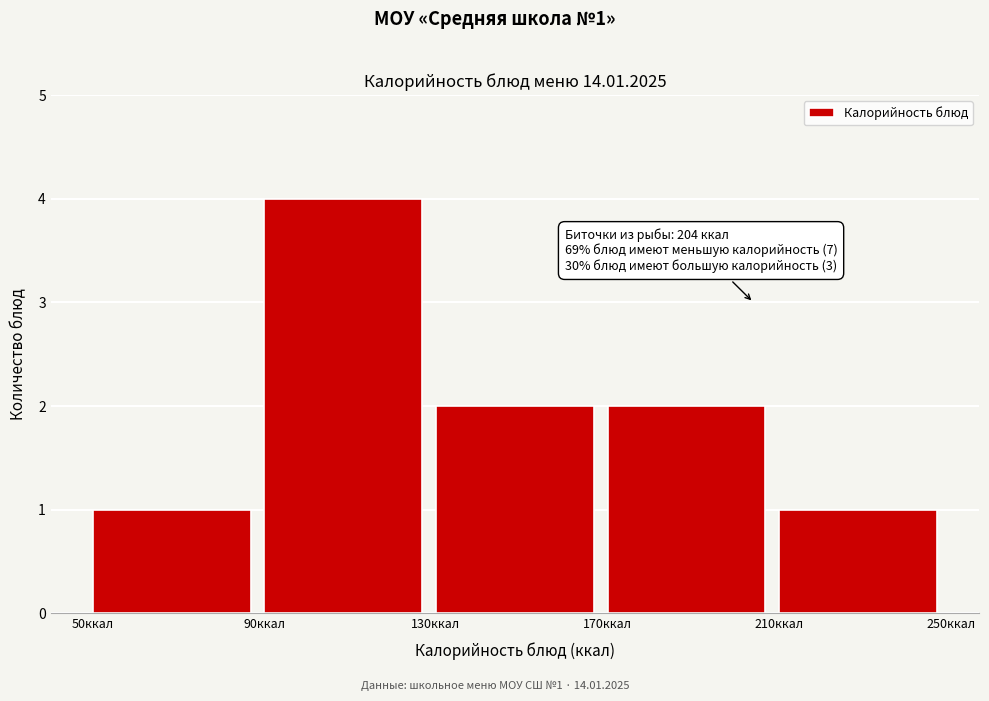

Which range on the x-axis has the tallest bar?

90 to 130